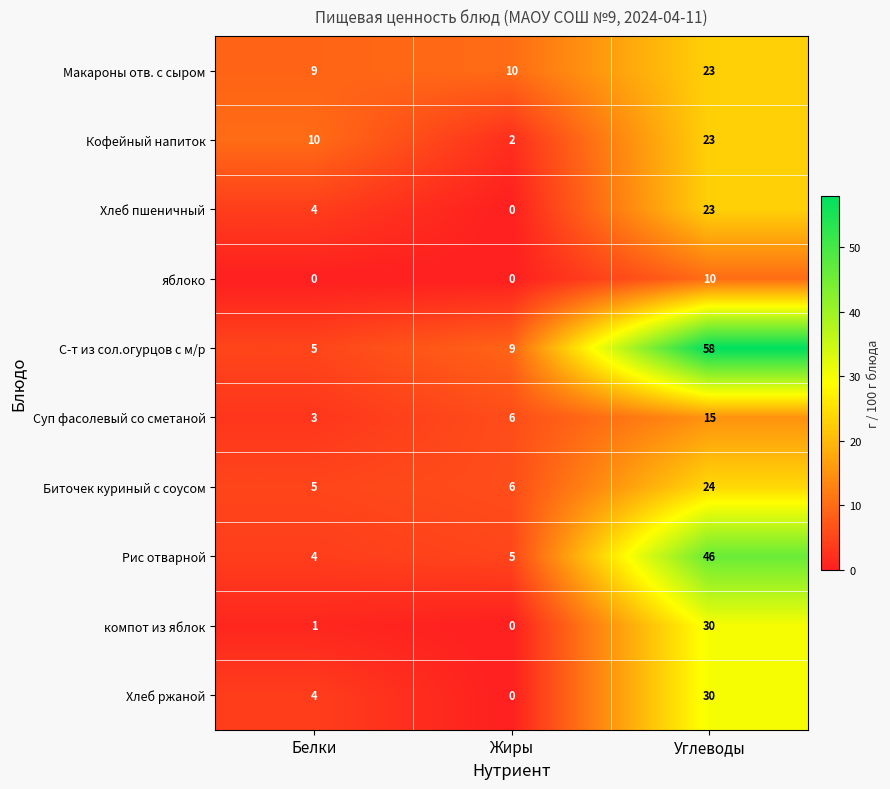

Which category has the highest value in the Кофейный напиток series?

Углеводы